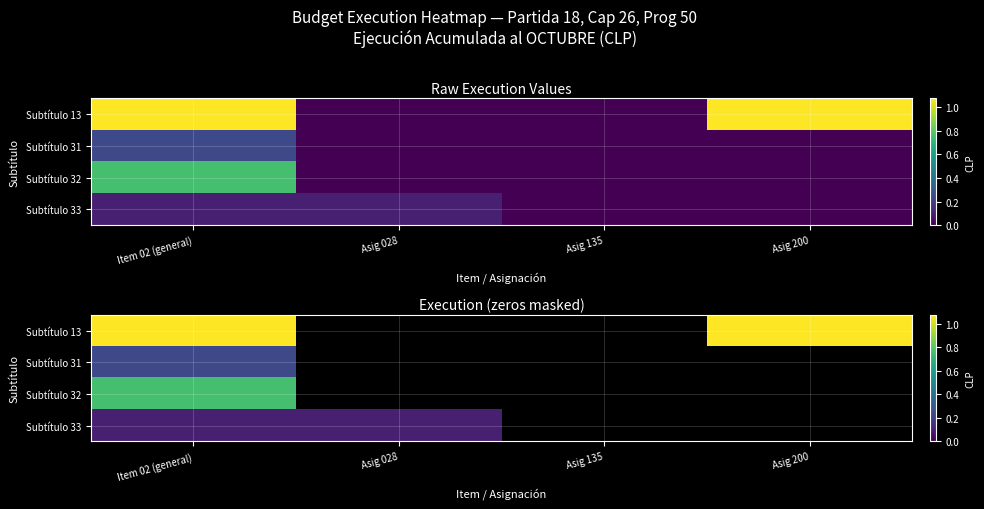

Rank the categories by Subtítulo 32 value from highest to lowest.

Item 02 (general), Asig 028, Asig 135, Asig 200